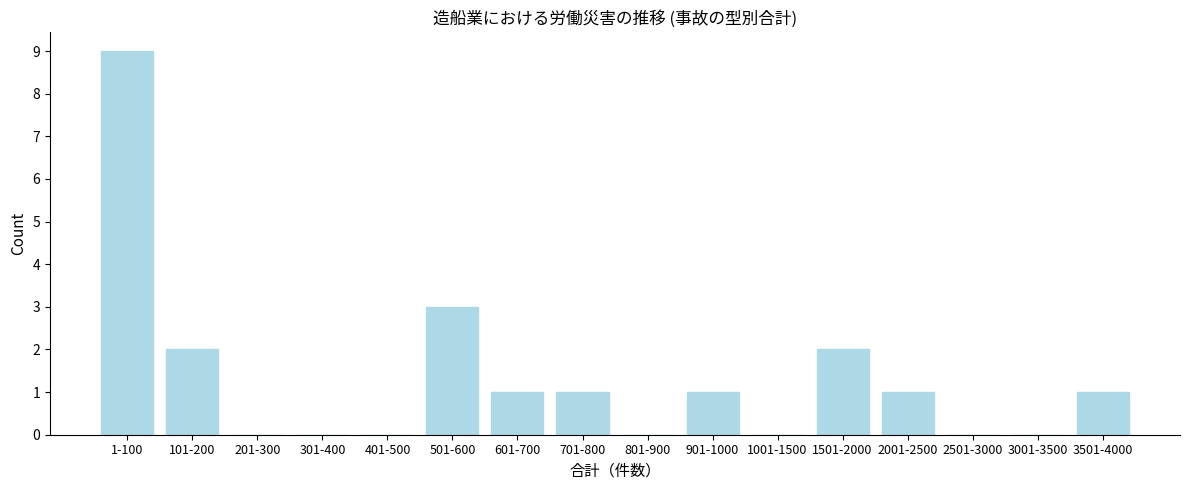

Reading left to right, transcribe all the data shown in this chart.

1-100=9	101-200=2	201-300=0	301-400=0	401-500=0	501-600=3	601-700=1	701-800=1	801-900=0	901-1000=1	1001-1500=0	1501-2000=2	2001-2500=1	2501-3000=0	3001-3500=0	3501-4000=1